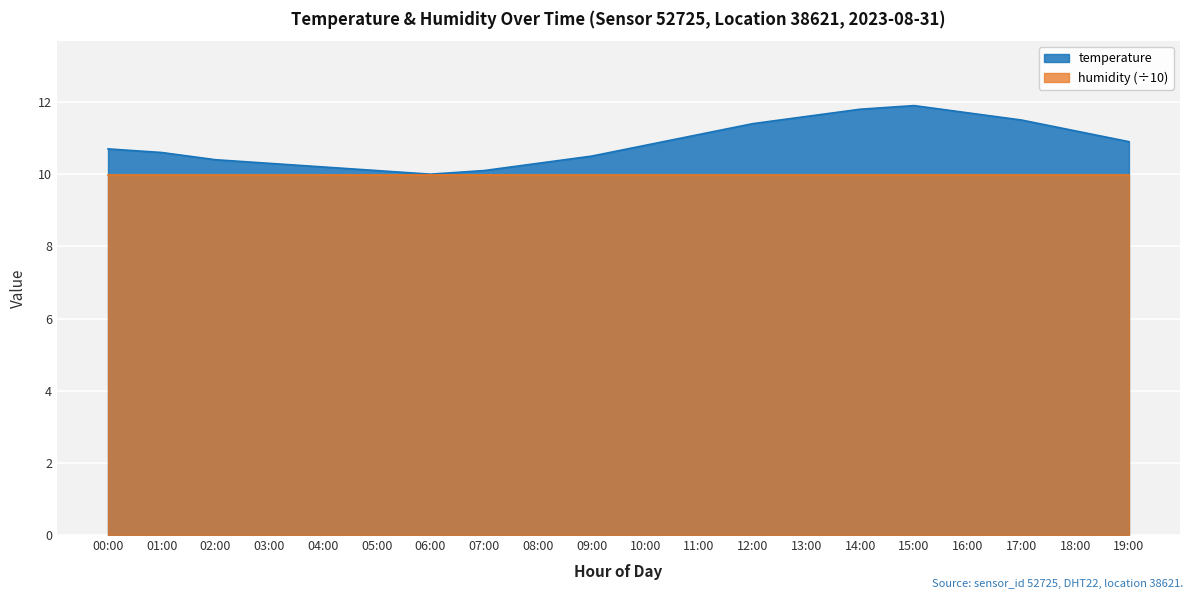

How many lines are shown in the chart?

2